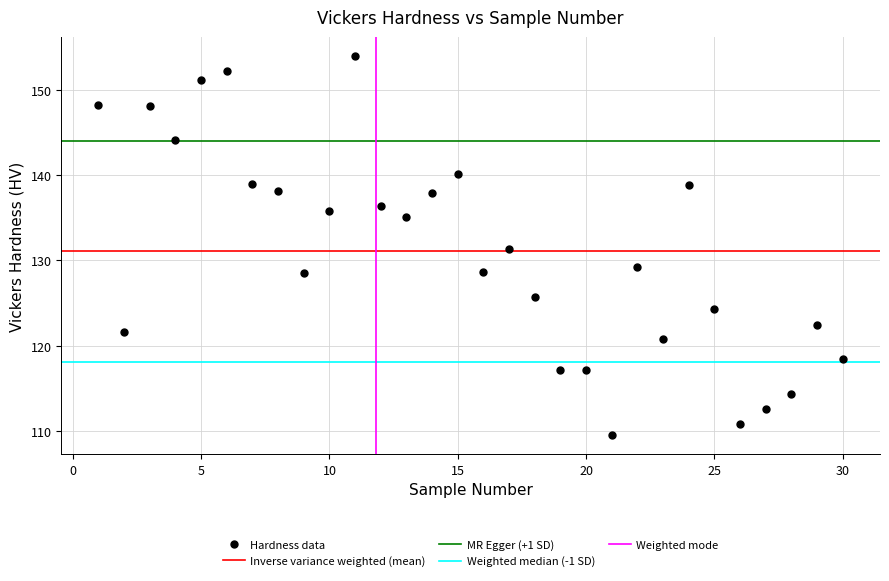

What is the range of X values (max minus min)?

29.0